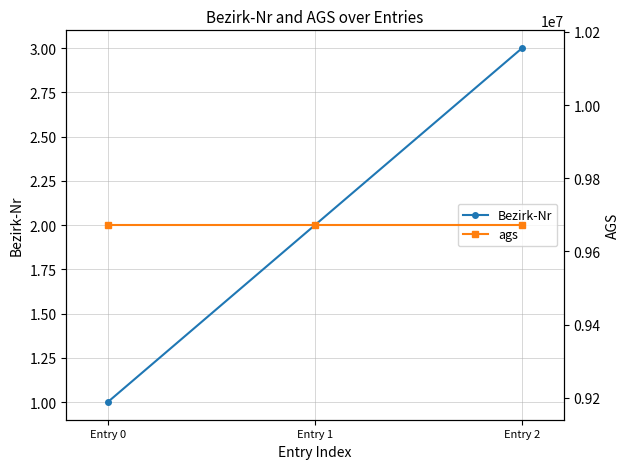

What is the difference between the Bezirk-Nr values at Entry 0 and Entry 1?

1